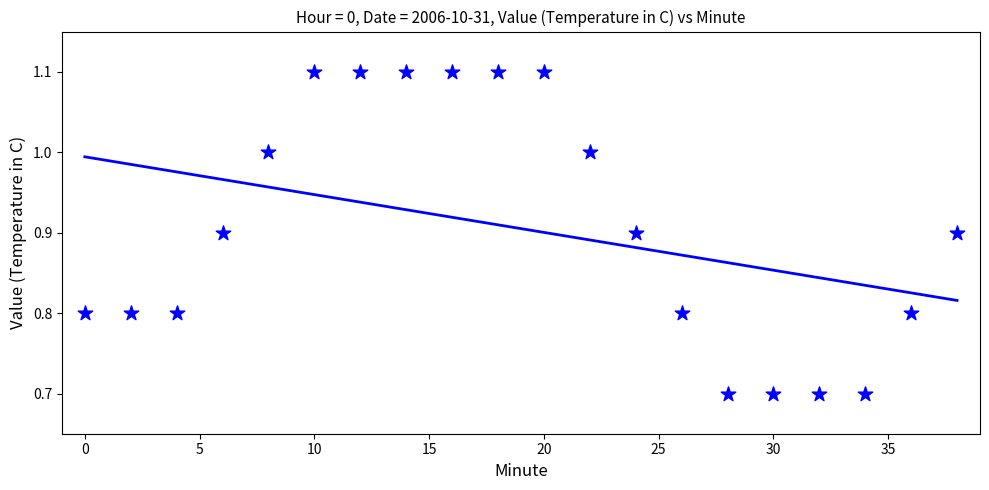

What is the range of Y values (max minus min)?

0.4